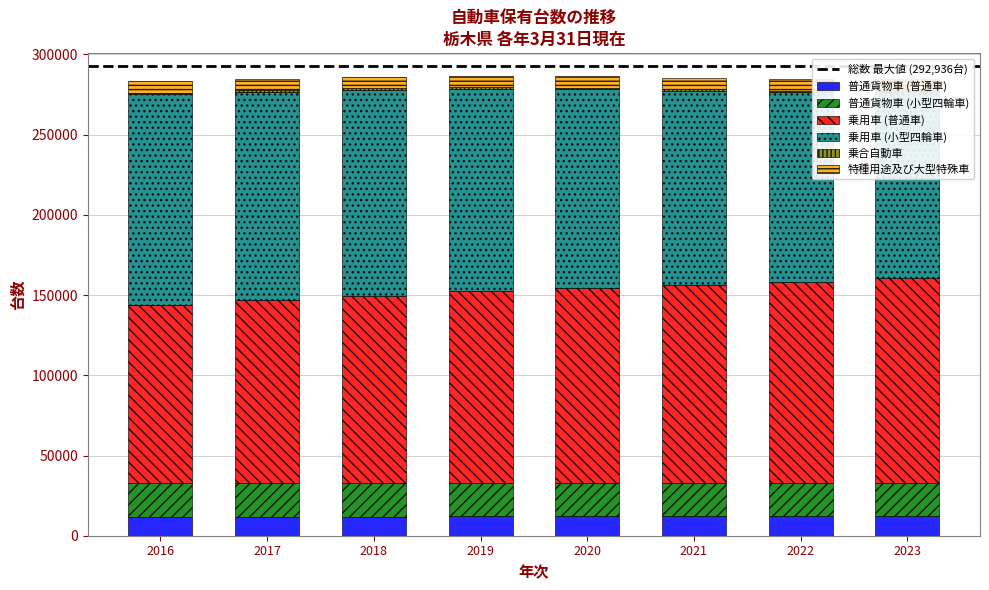

Which series changed the most between 2017 and 2019?

乗用車 (普通車)